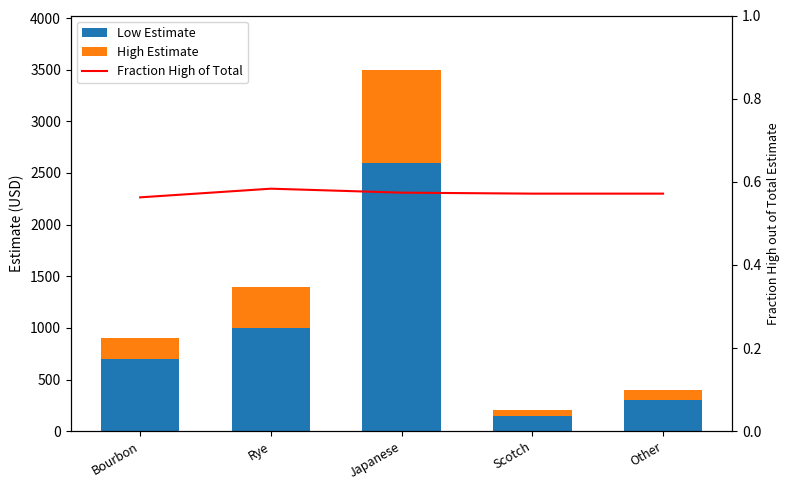

What is the sum of the Fraction High of Total values at Other and Japanese?

1.1